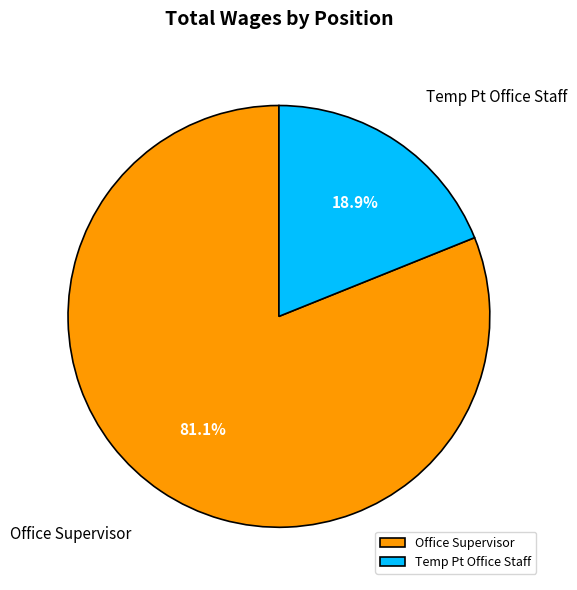

Between Office Supervisor and Temp Pt Office Staff, which is larger?

Office Supervisor